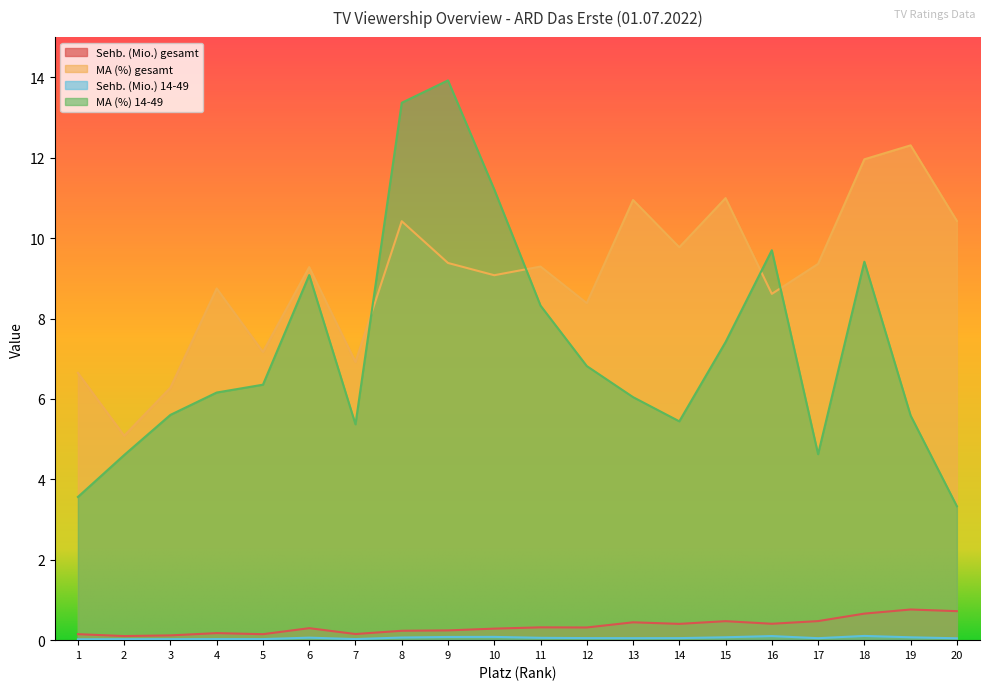

The value of MA (%) gesamt at 10 is 3.5. True or false?

False